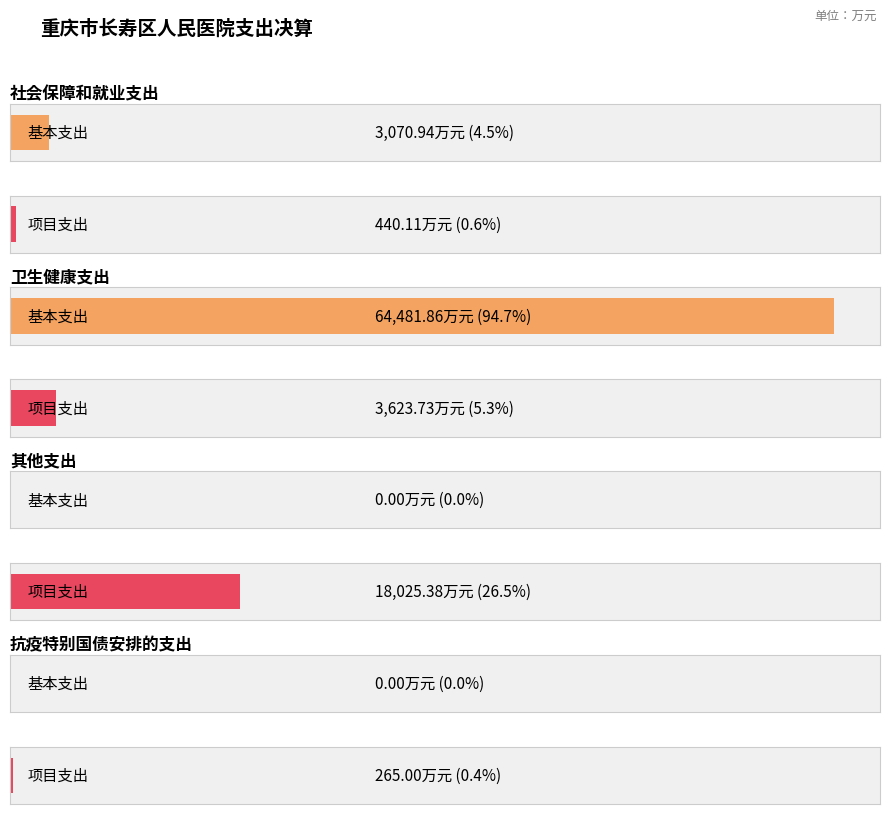

Where is 本年支出合计 nearest to the value 34185?

其他支出